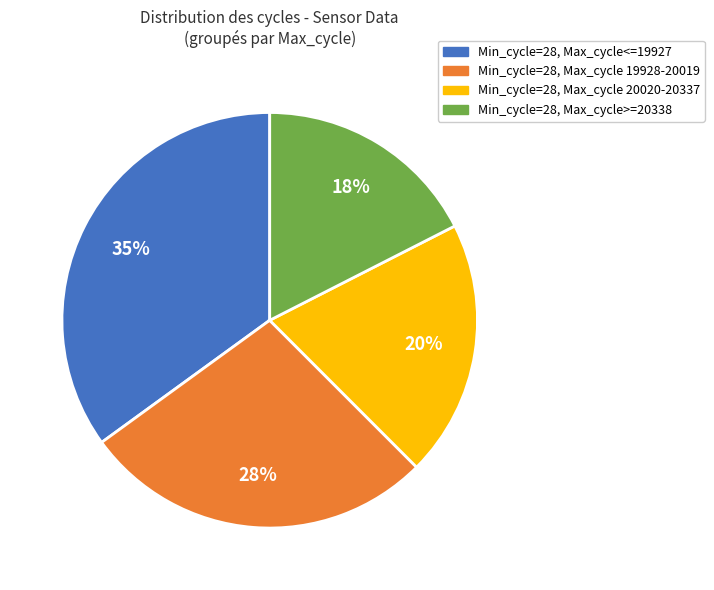

To the nearest percent, what is the difference between the largest and smallest slice percentages?

18%